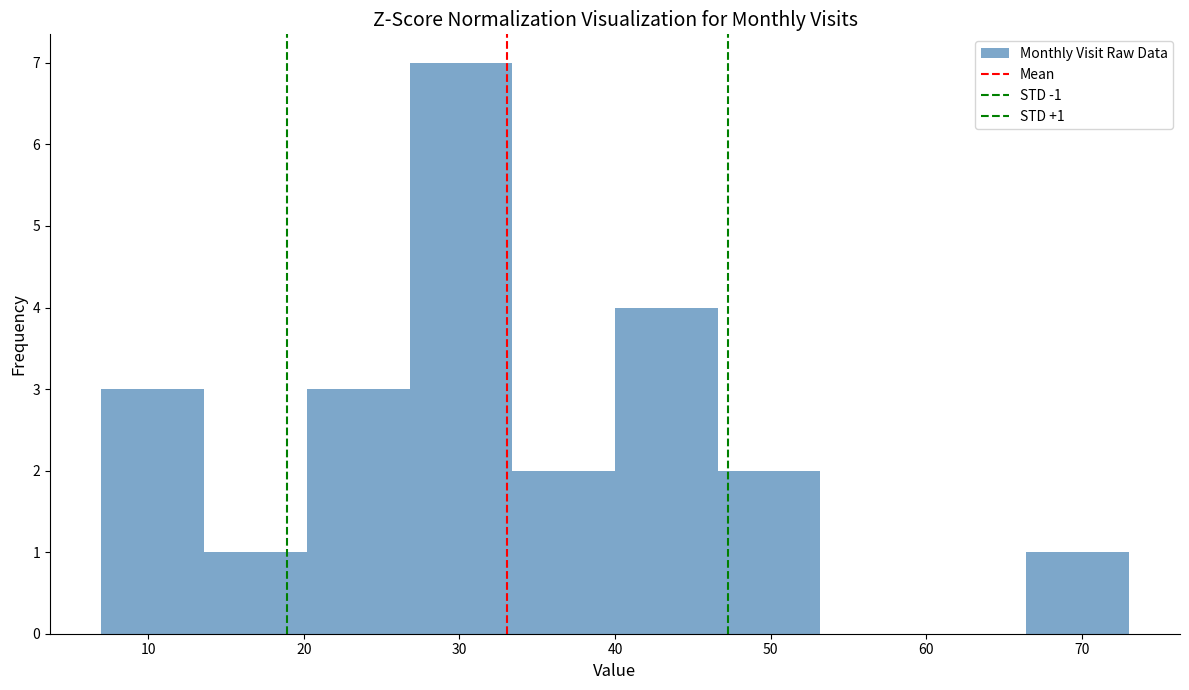

Over which range of the x-axis is the bar tallest?

26.8 to 33.4